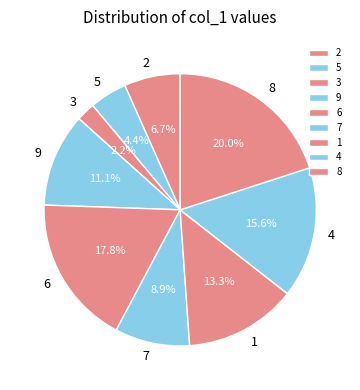

What is the ratio of the value at 8 to the value at 6?

1.1